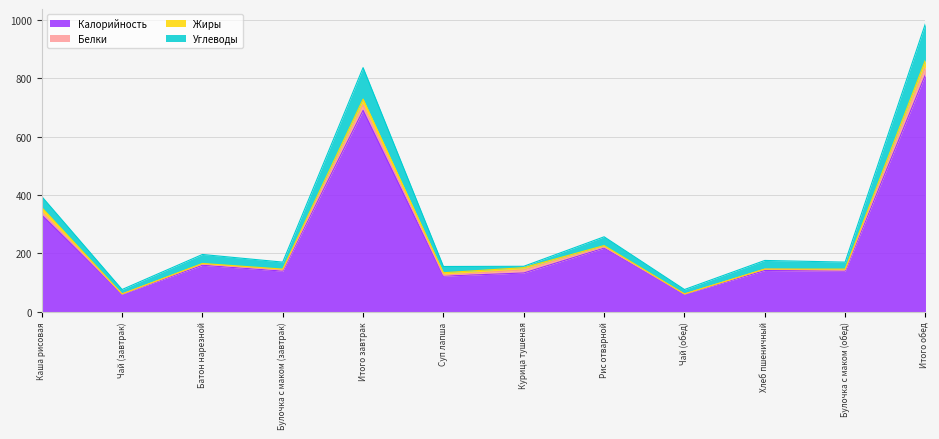

At which label is Углеводы closest to 532?

Каша рисовая